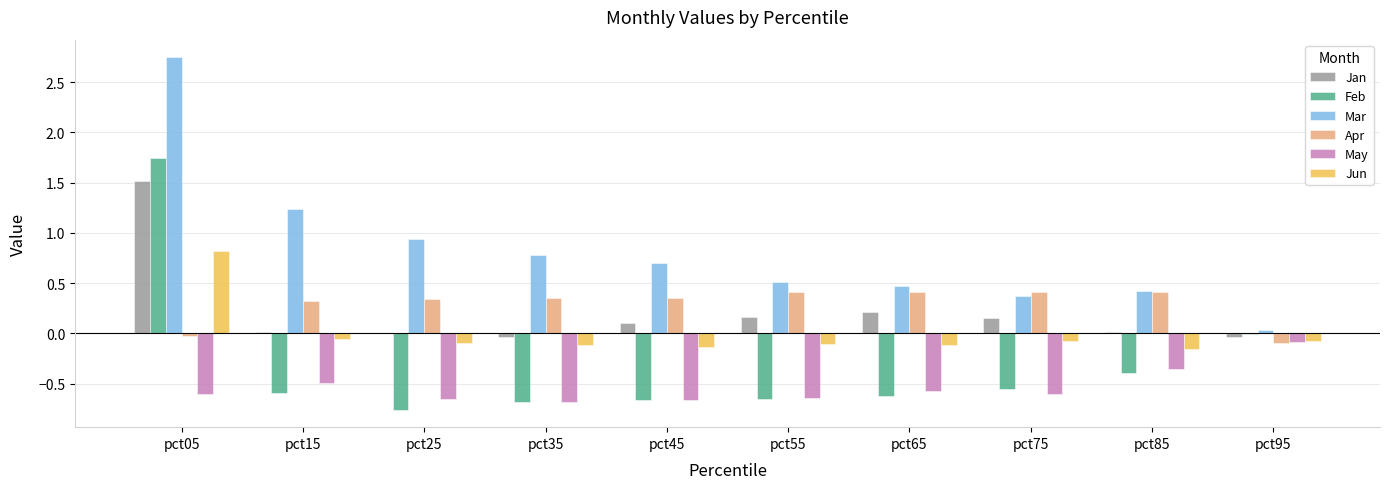

The value of Apr at pct75 is 0.4. True or false?

True